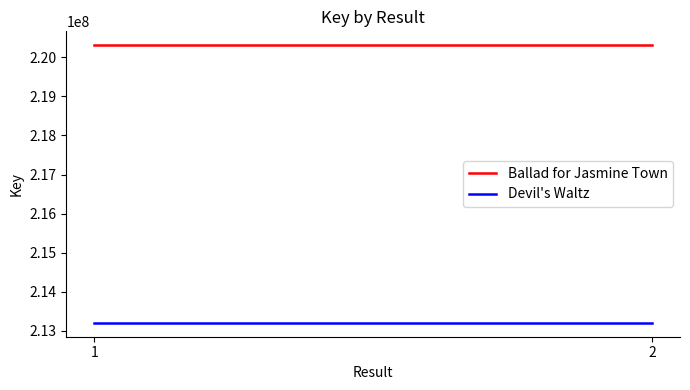

Reading right to left, transcribe all the data shown in this chart.

Ballad for Jasmine Town: 2=220313405	1=220313405
Devil's Waltz: 2=213198407	1=213198407